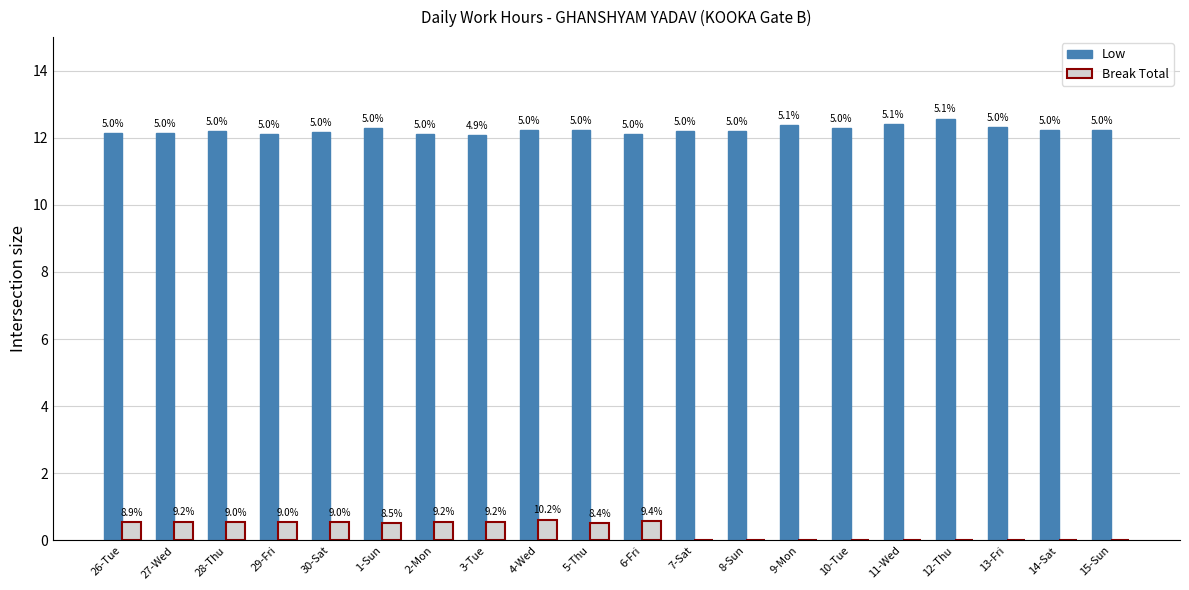

What are all the series names shown in the legend?

Low, Break Total